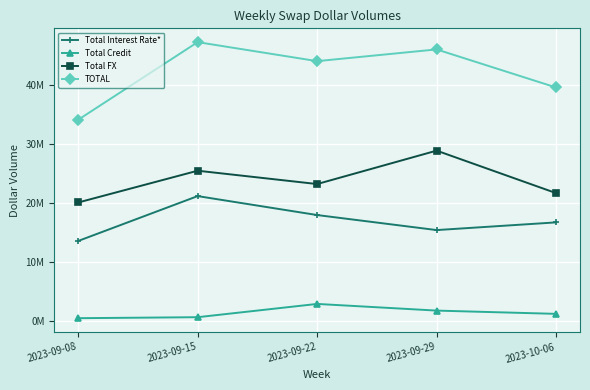

Which series changed the most between 2023-09-08 and 2023-09-15?

TOTAL